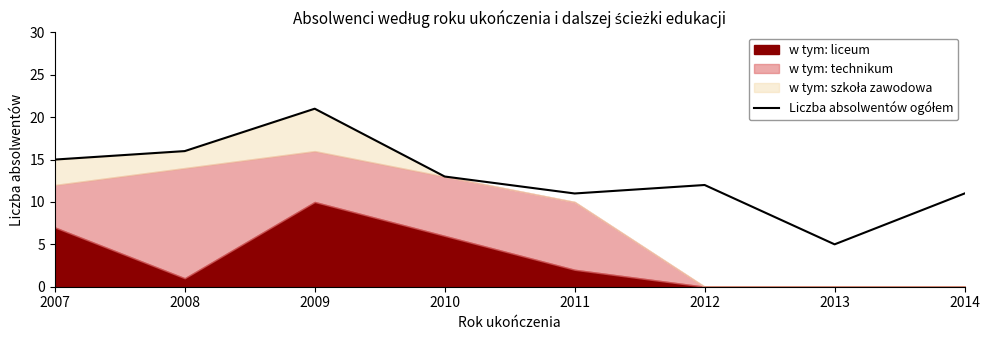

How many lines are shown in the chart?

1